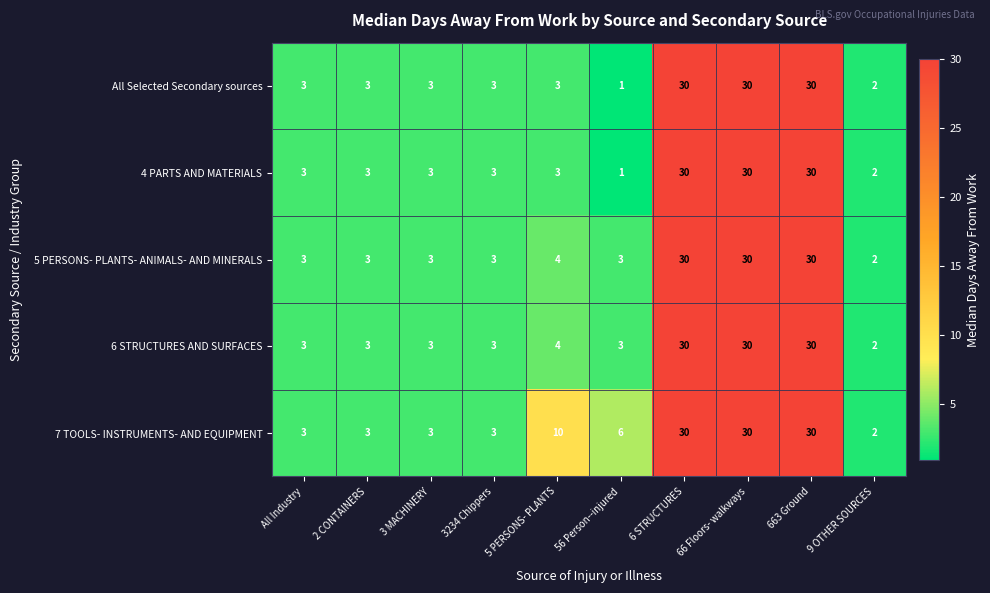

What is the highest value of the 6 STRUCTURES AND SURFACES series?

30